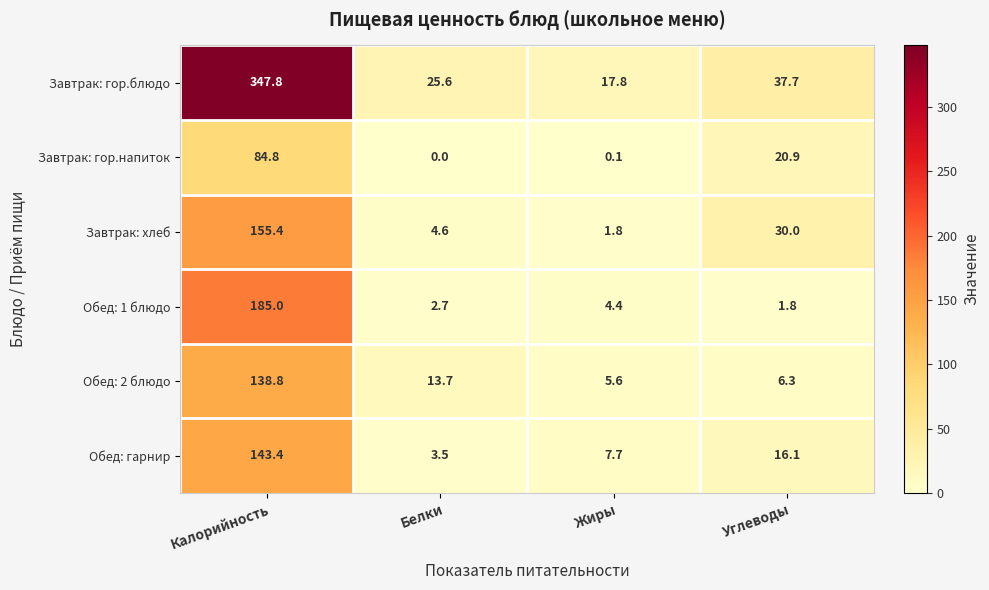

How many distinct data groups are displayed?

6